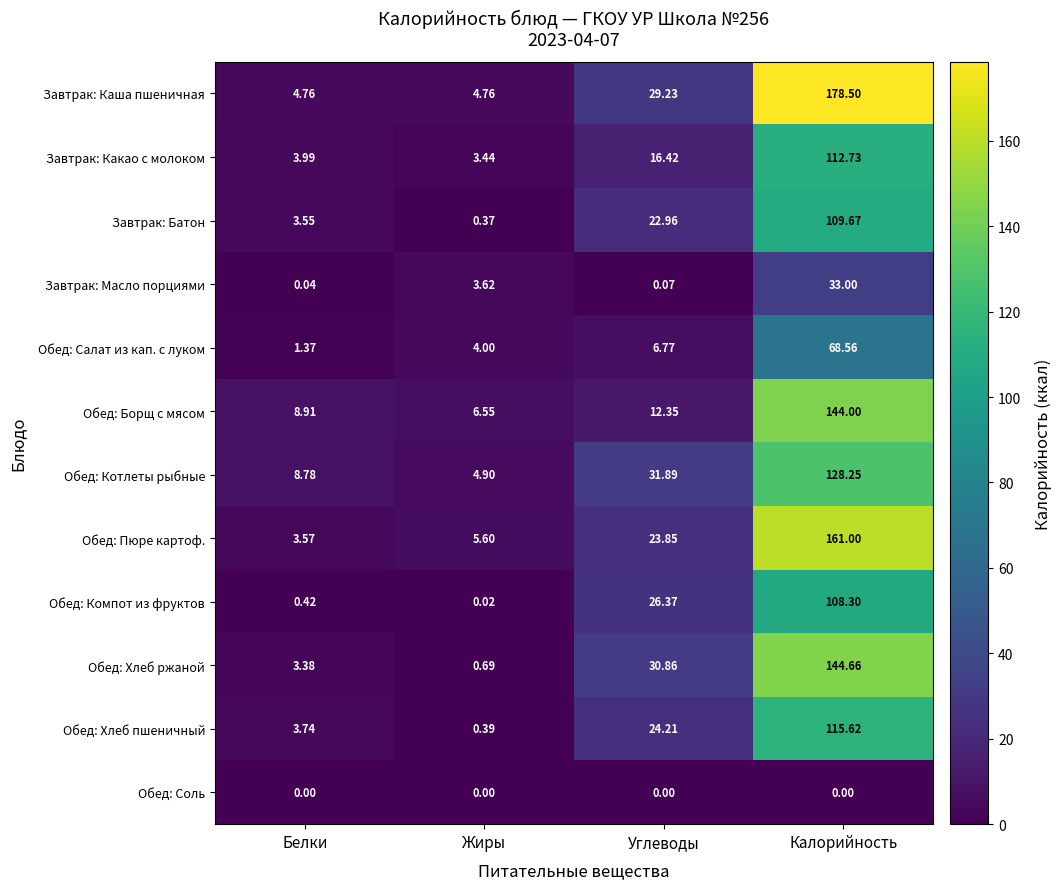

Which series has the largest total across all categories?

Завтрак: Каша пшеничная